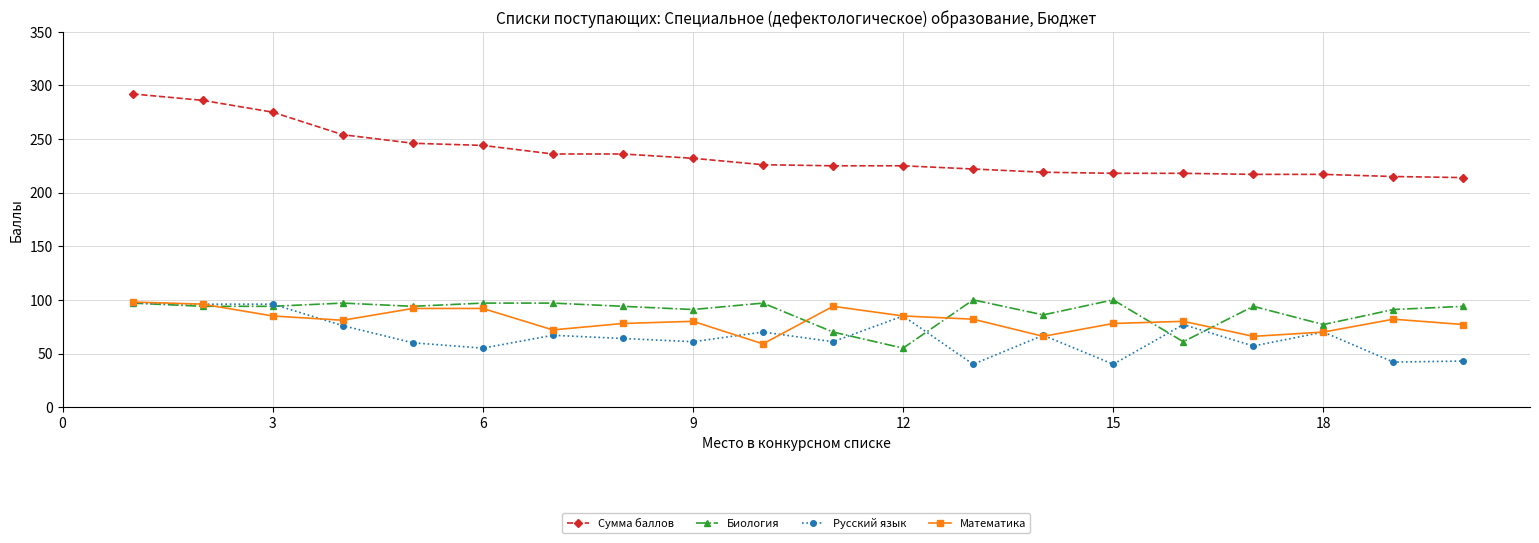

True or false: Биология has more than 1 interior local peaks.

True